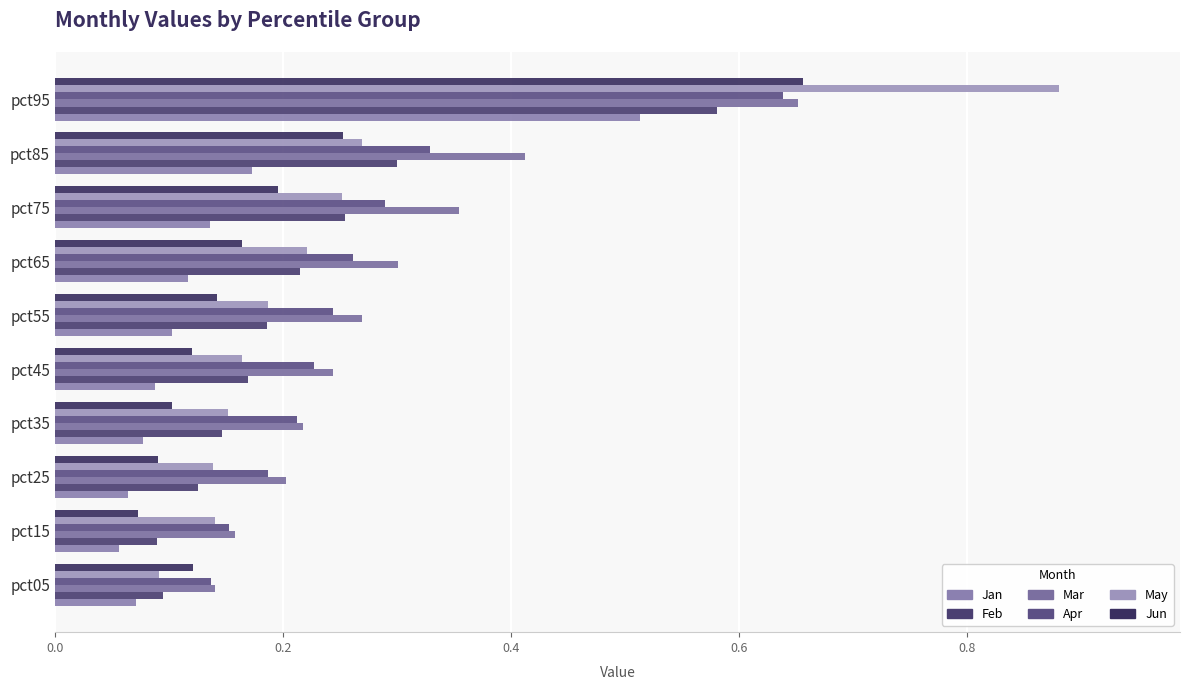

Count the number of categories in the chart.

10